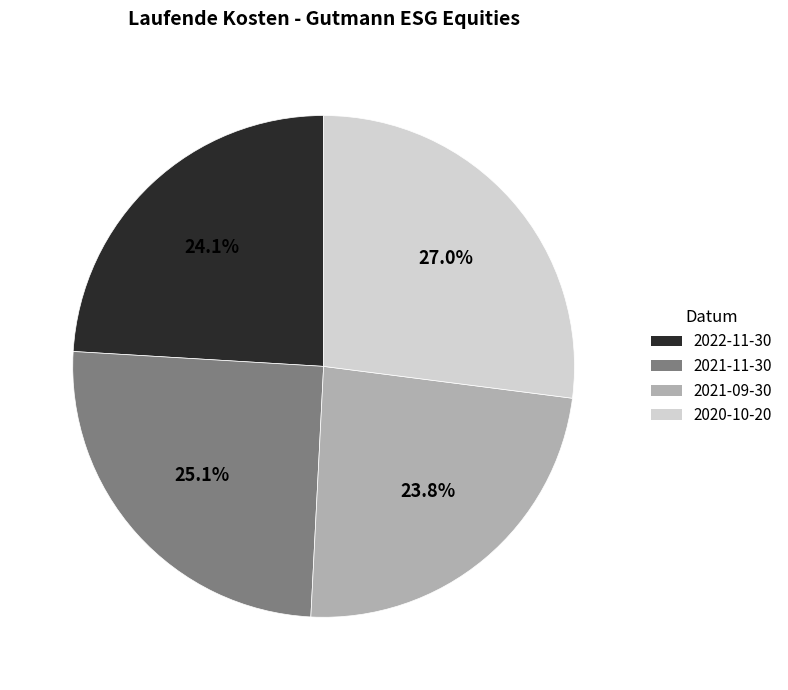

How many slices are in this pie chart?

4